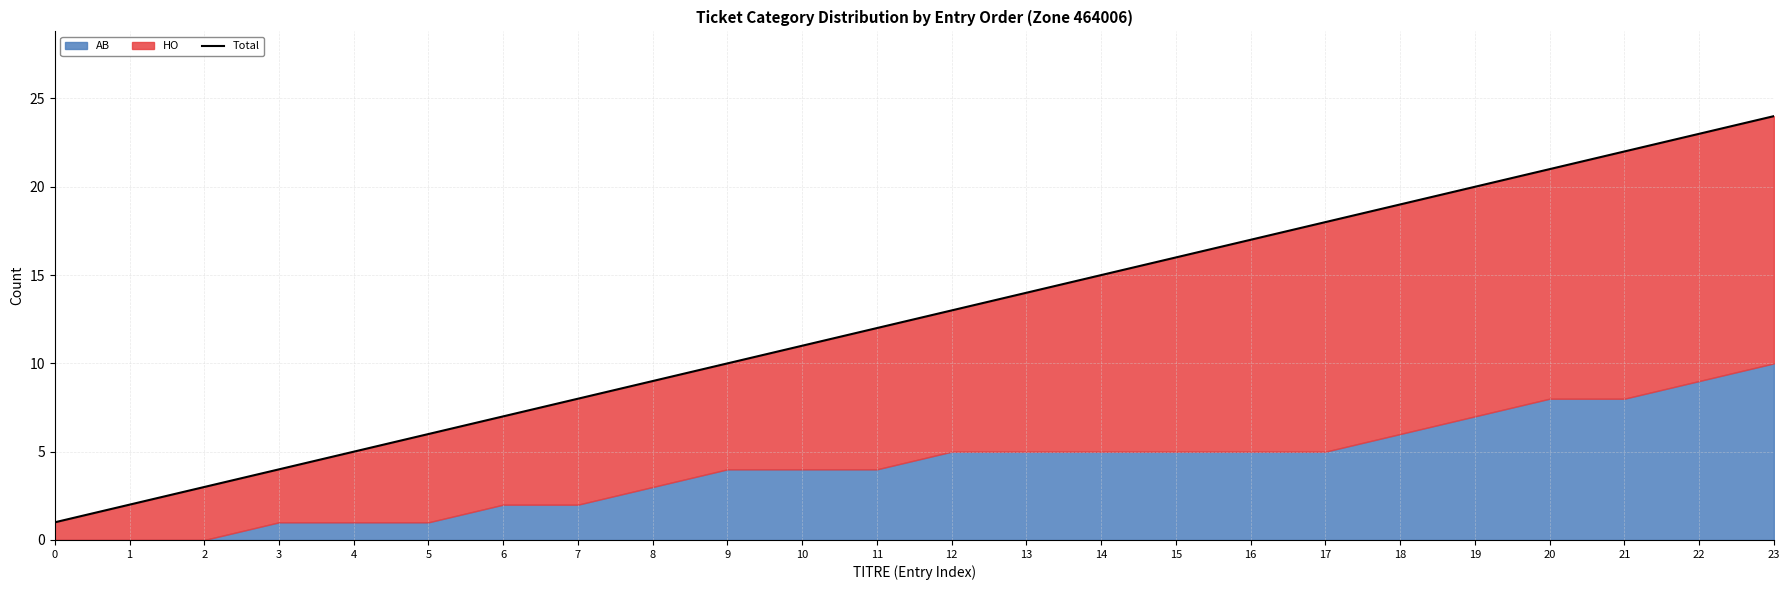

Rank the categories by value from highest to lowest.

23, 22, 21, 20, 19, 18, 17, 16, 15, 14, 13, 12, 11, 10, 9, 8, 7, 6, 5, 4, 3, 2, 1, 0